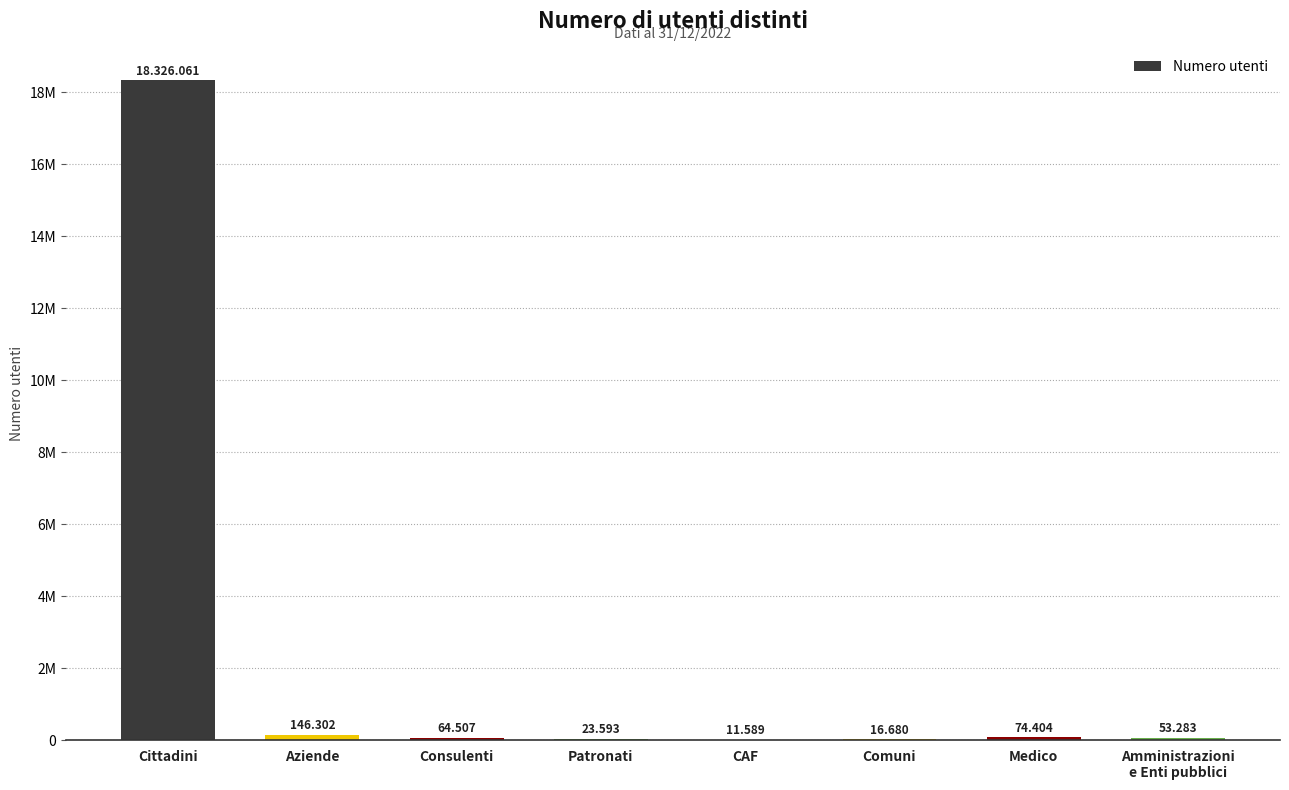

What is the change in value from Consulenti to CAF?

-52918